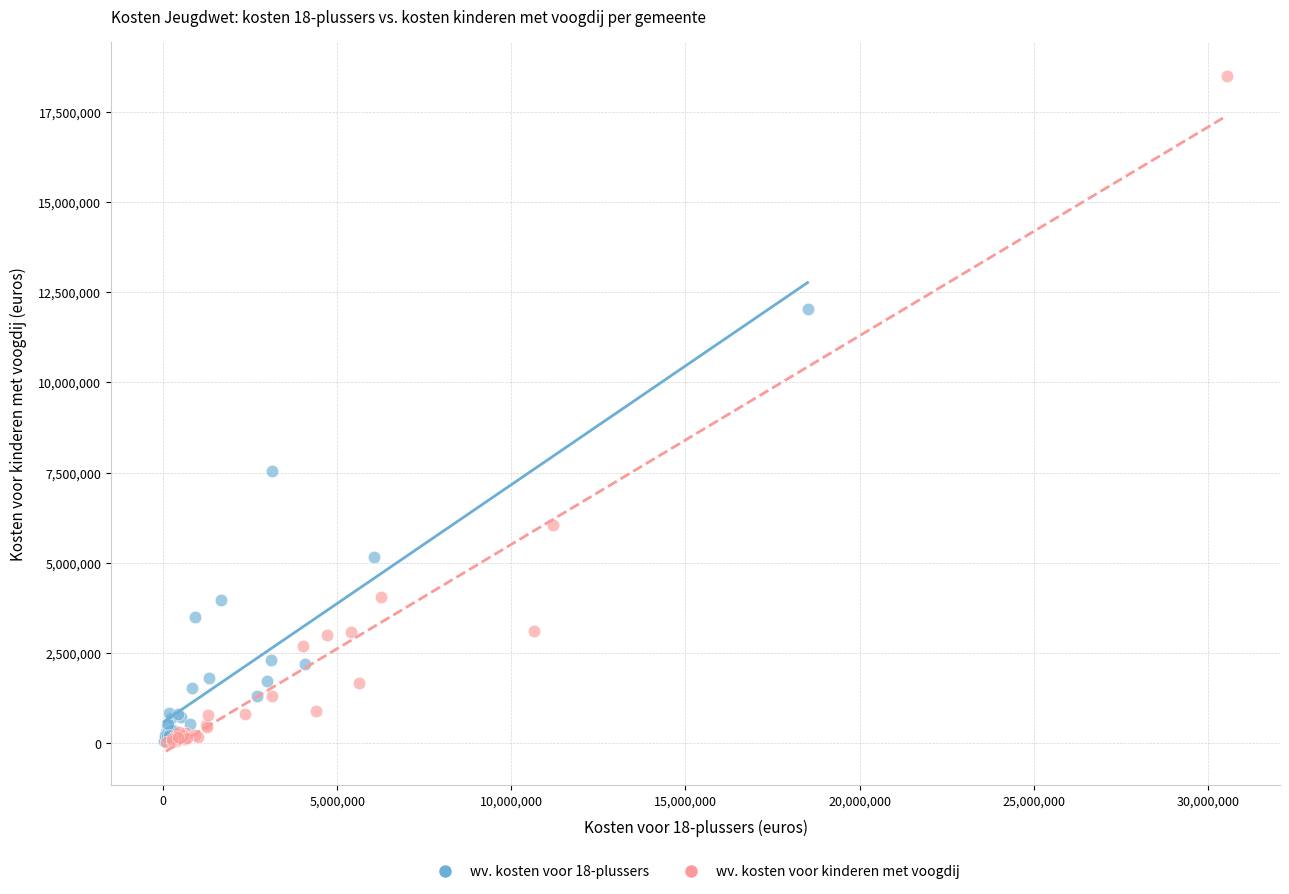

Which series contains the highest Y value?

wv. kosten voor kinderen met voogdij